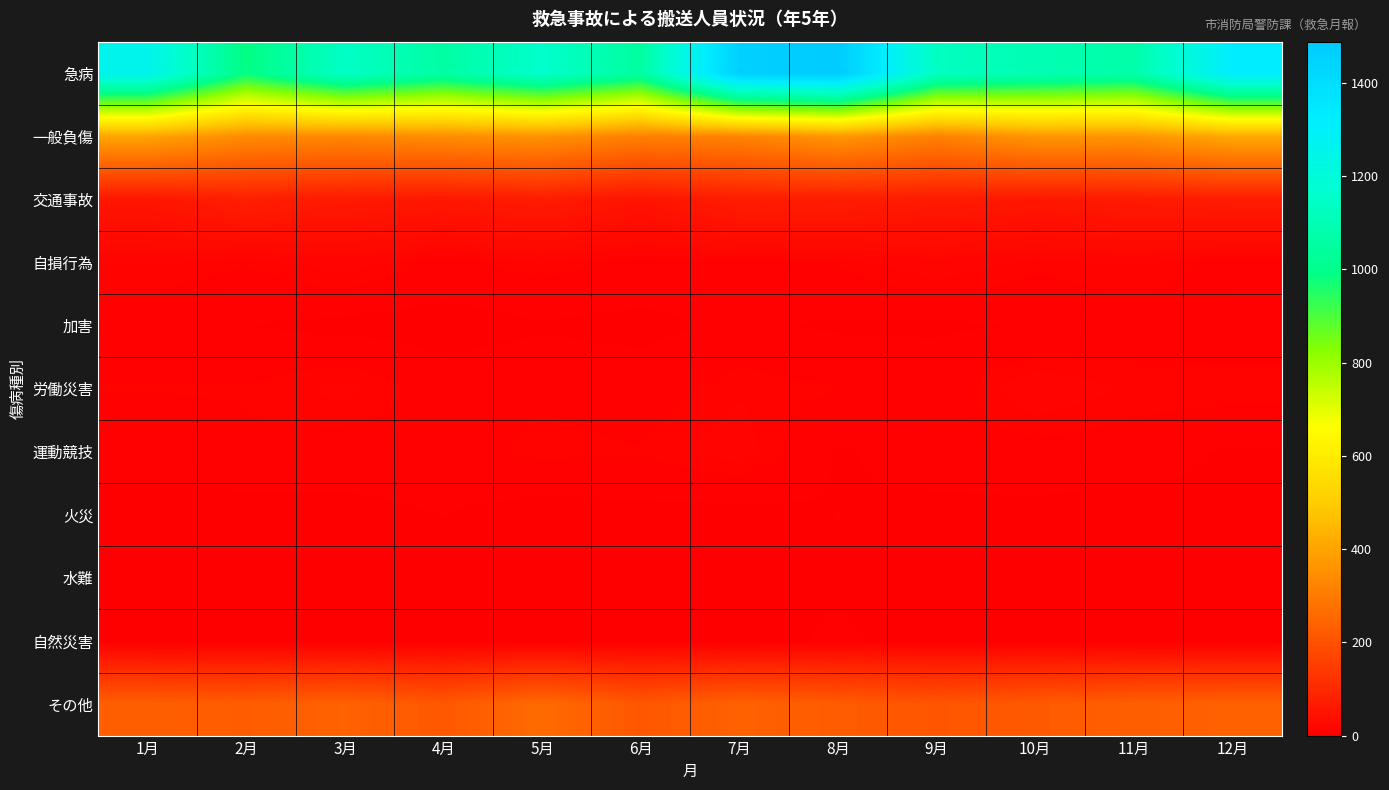

At which category is the sum across all series the highest?

8月